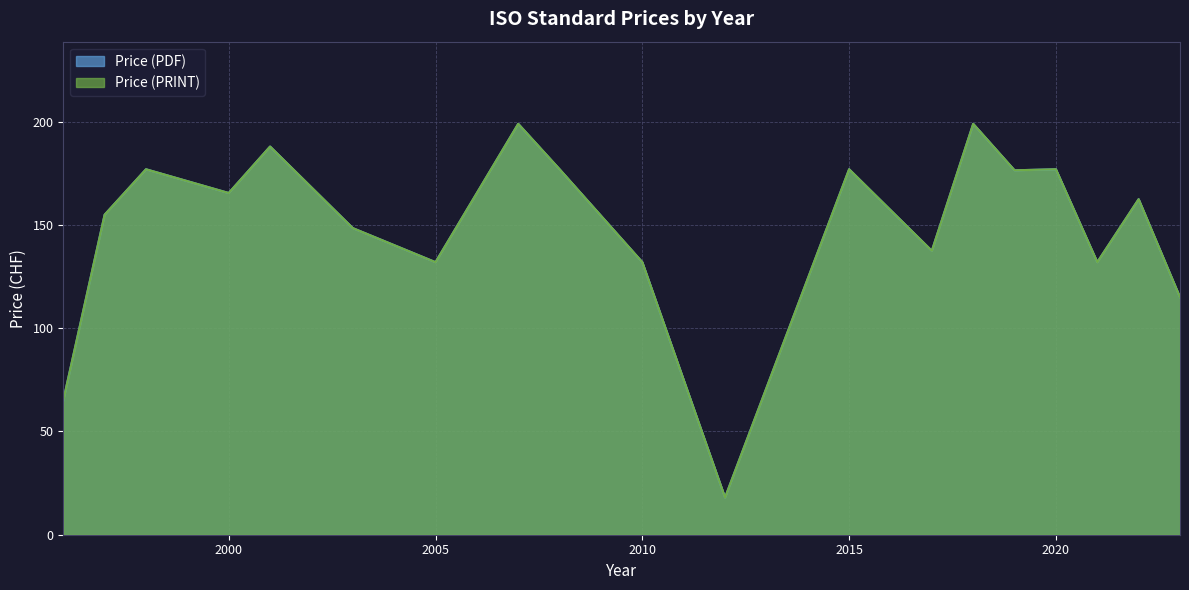

True or false: Price (PRINT) and Price (PDF) cross at least once.

False